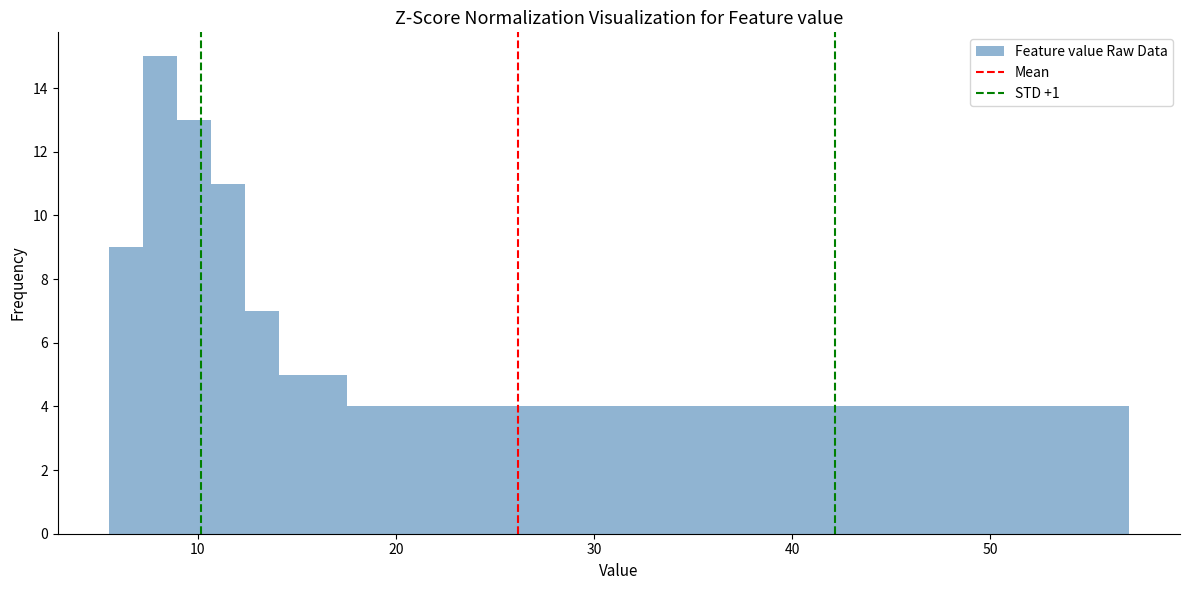

Around what value on the x-axis is the tallest bar? Give the approximate position of its centre, as read against the axis.

8